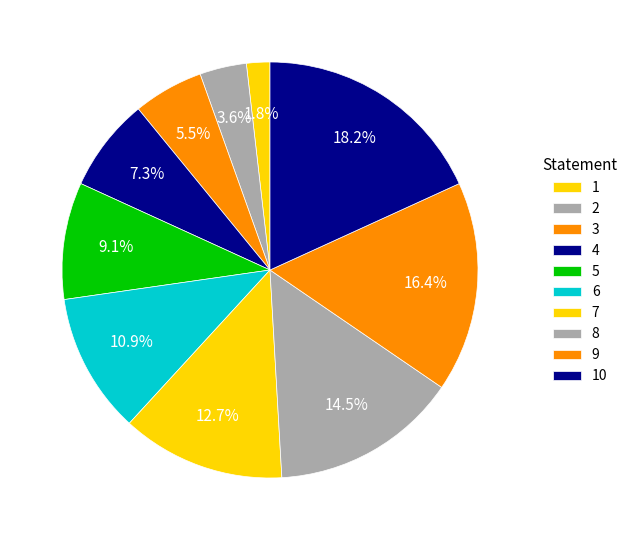

The 5 slice represents 2% of the pie. True or false?

False